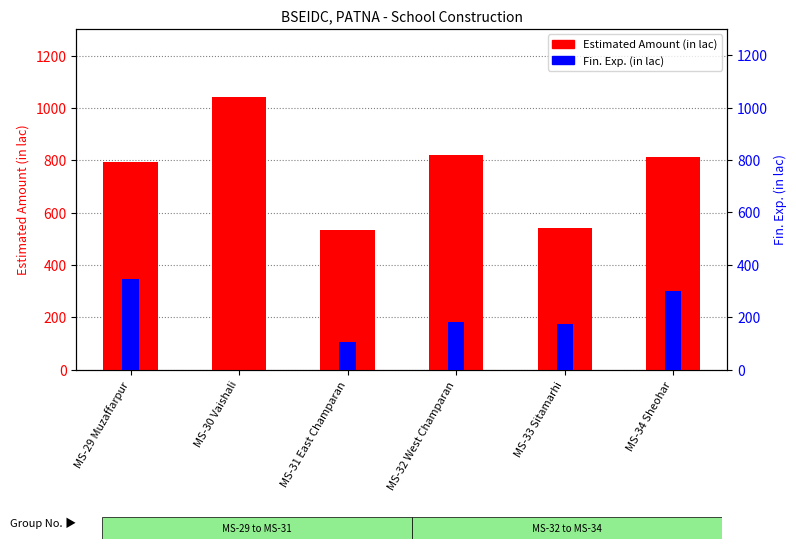

Which series changed the most between MS-29 Muzaffarpur and MS-32 West Champaran?

Fin. Exp. (in lac)